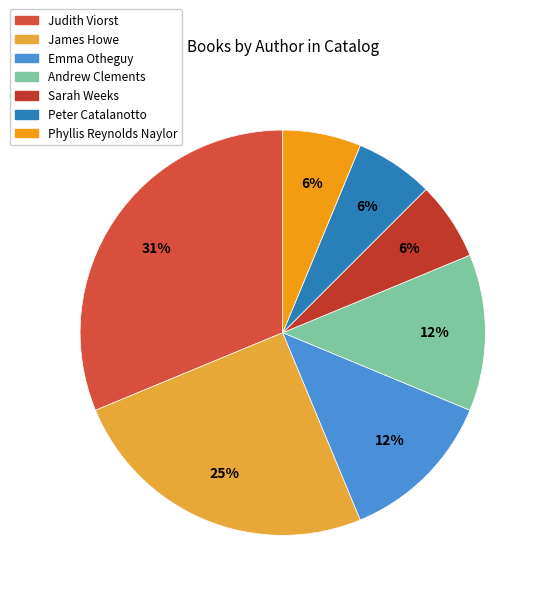

How many segments does this pie chart have?

7